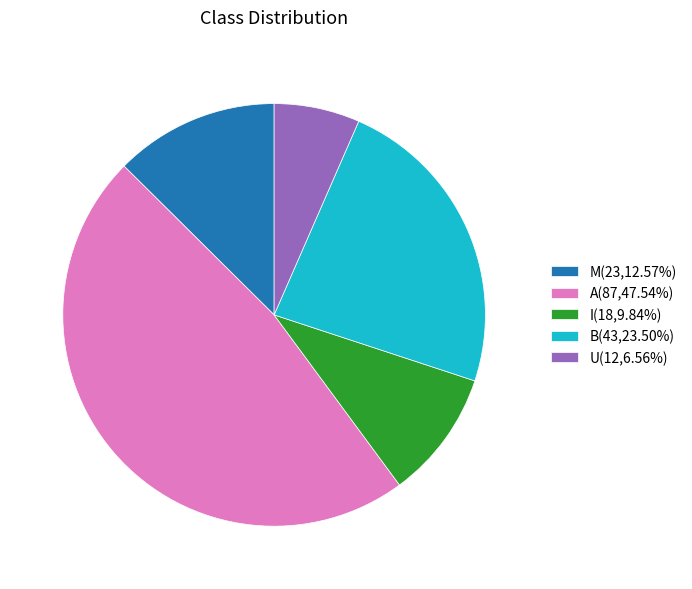

Is it true that A is 48% of the pie?

True